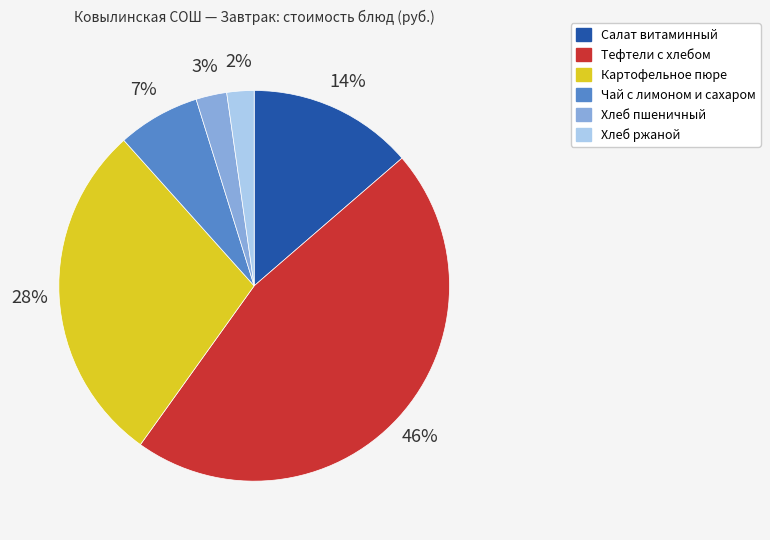

Does Картофельное пюре represent more than half of the total?

No